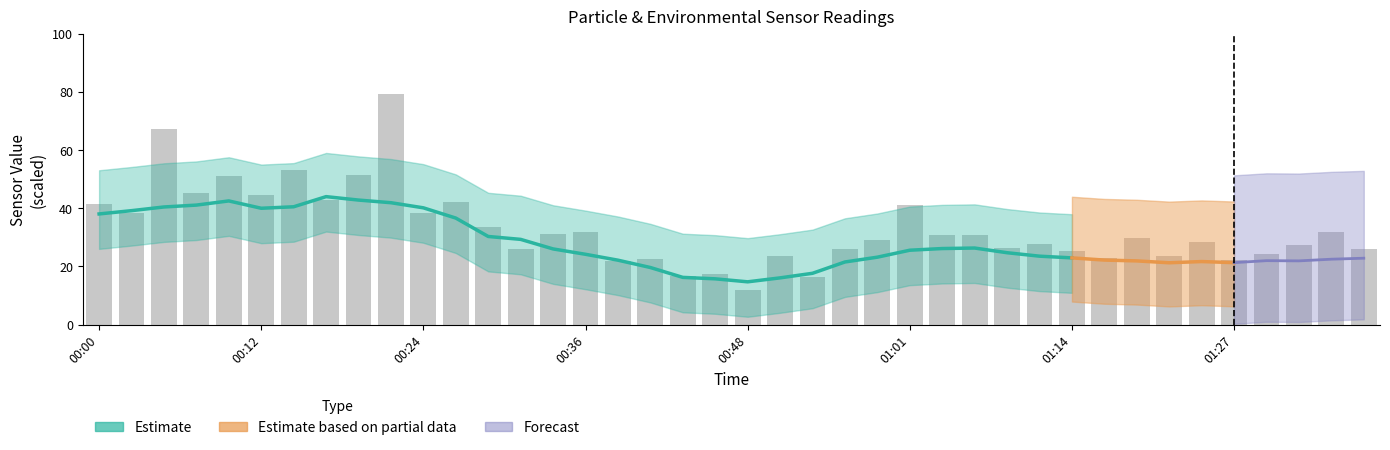

Which category has the lowest value across all series?

00:48